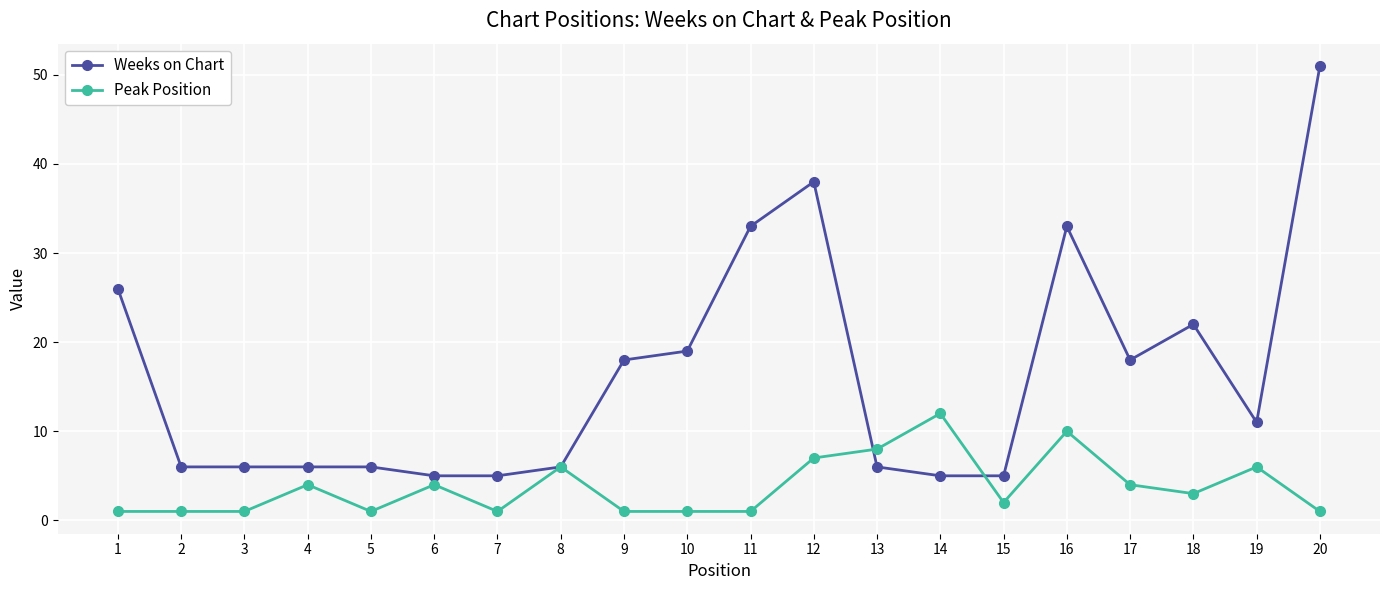

True or false: Peak Position and Weeks on Chart cross at least once.

True